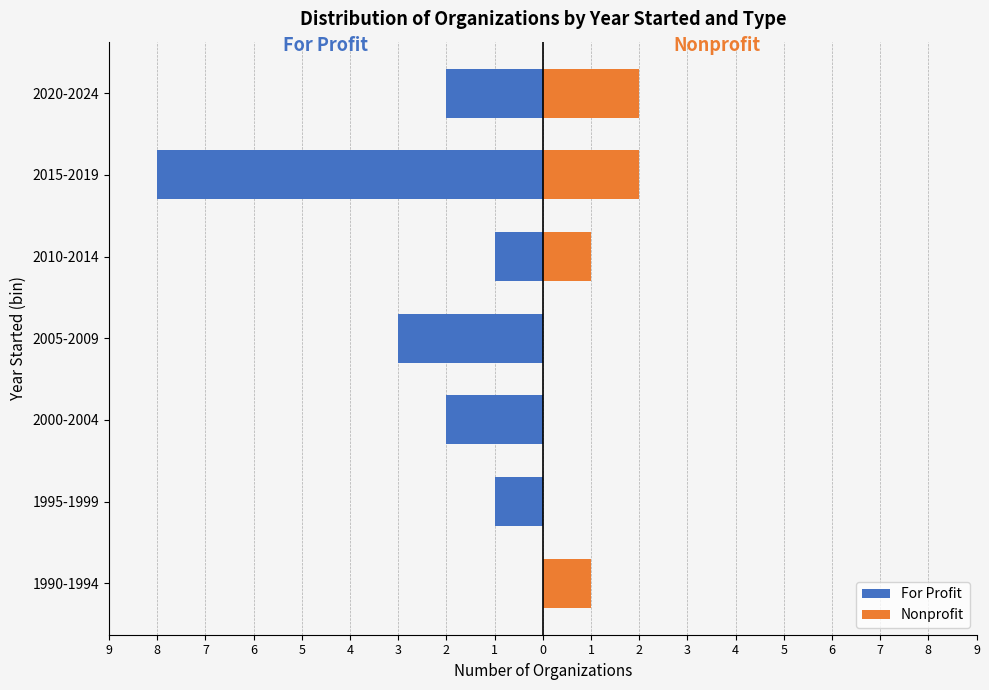

Reading right to left, what are all the values shown in this chart?

For Profit: -2	-8	-1	-3	-2	-1	0
Nonprofit: 2	2	1	0	0	0	1